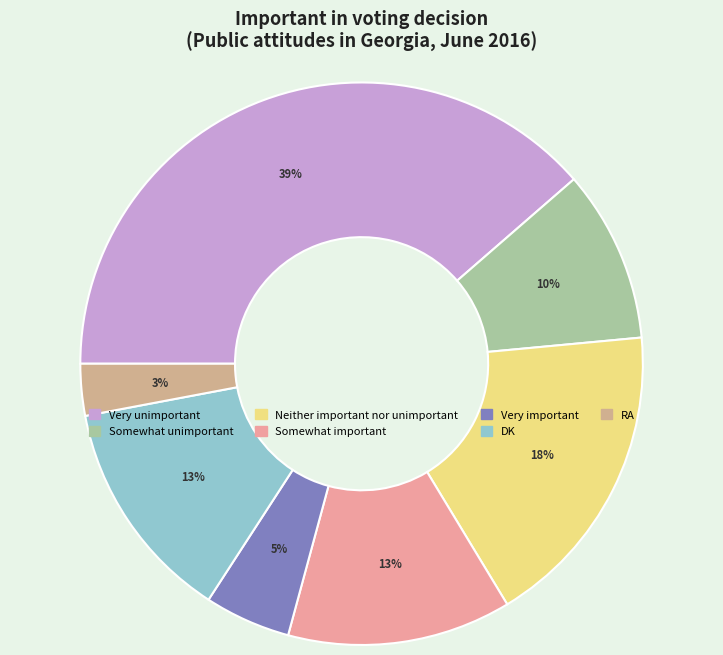

Does Very important account for over 50% of the chart?

No